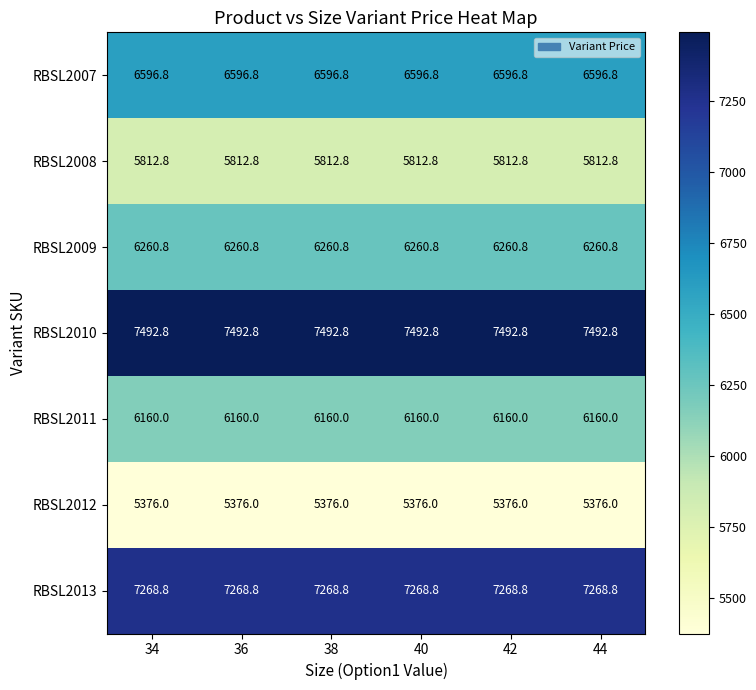

What is the greatest value displayed?

7492.8